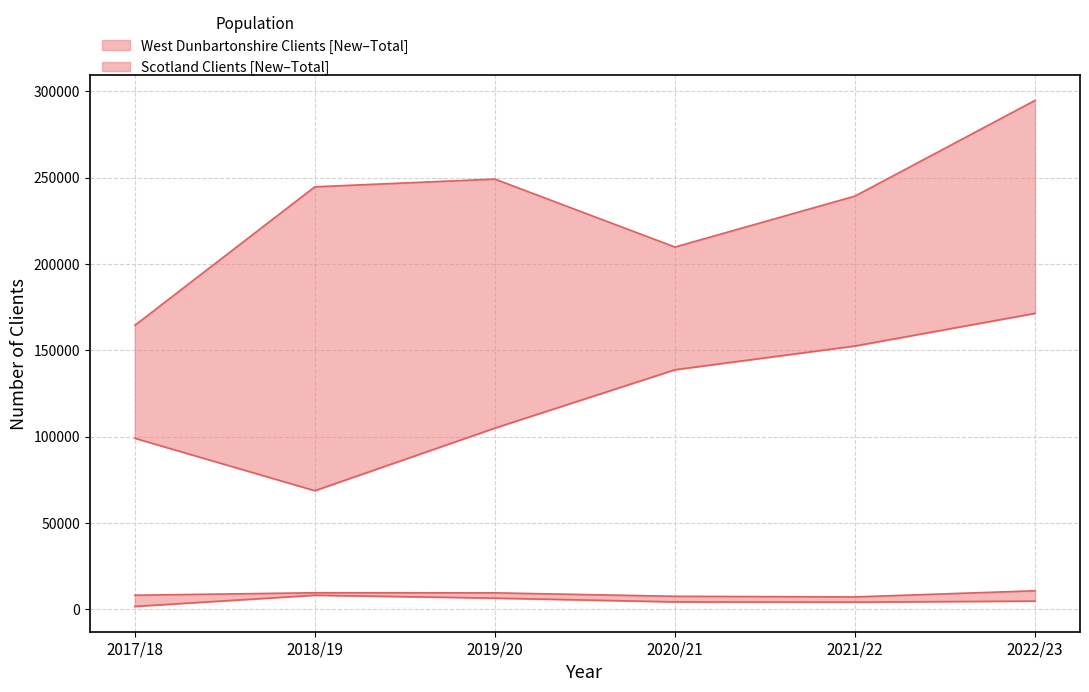

What is the spread (max minus min) of values at 2017/18?

162769.0